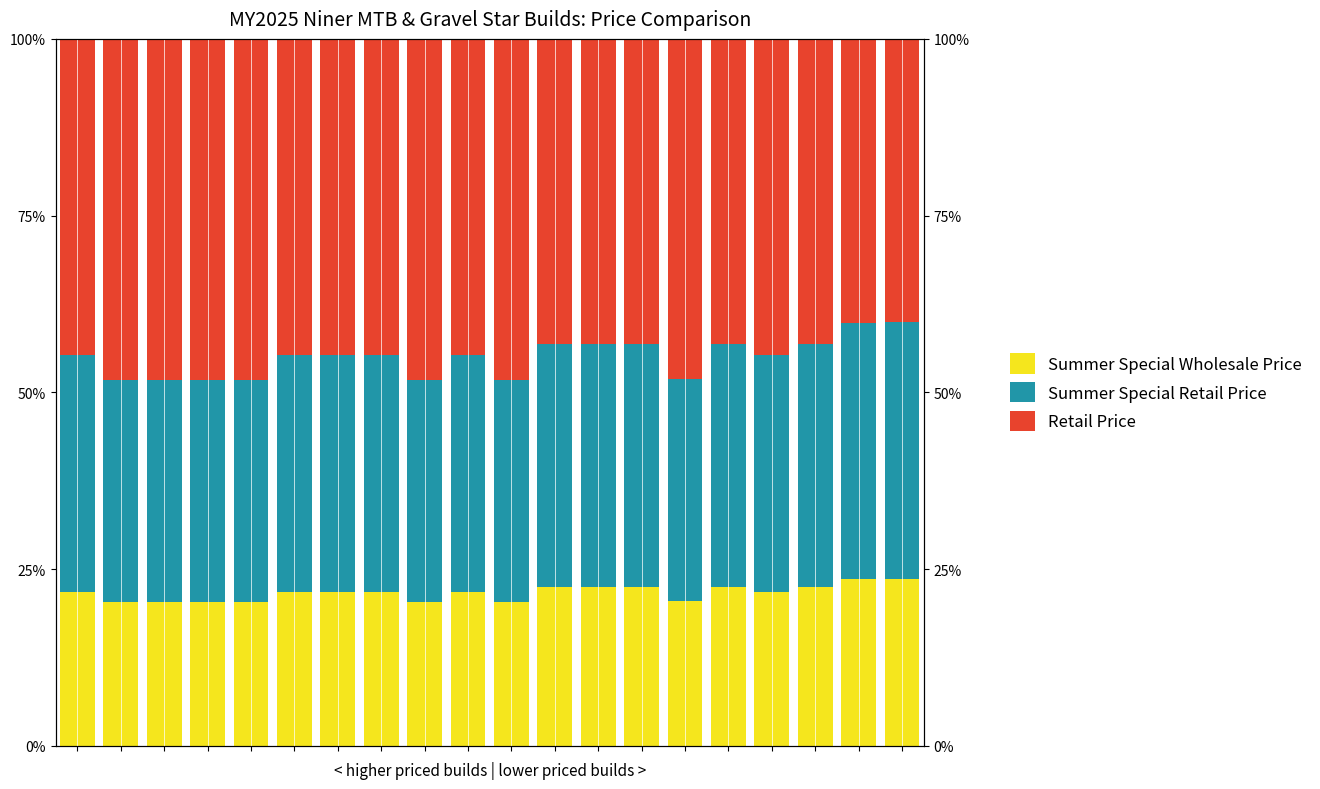

How many data points in Retail Price are less than 44?

7